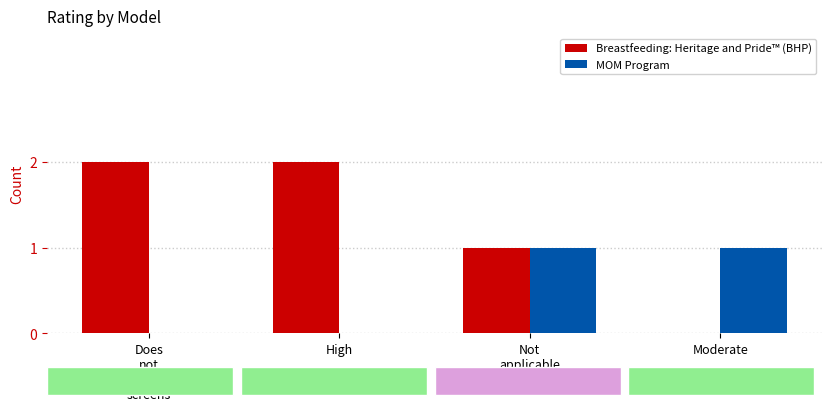

Which series has the largest total across all categories?

Breastfeeding: Heritage and Pride™ (BHP)